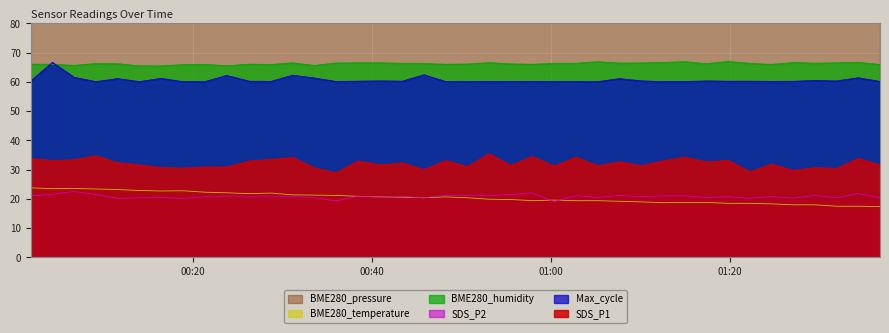

What is the spread (max minus min) of values at 2022/12/12 01:07:41?

81.8